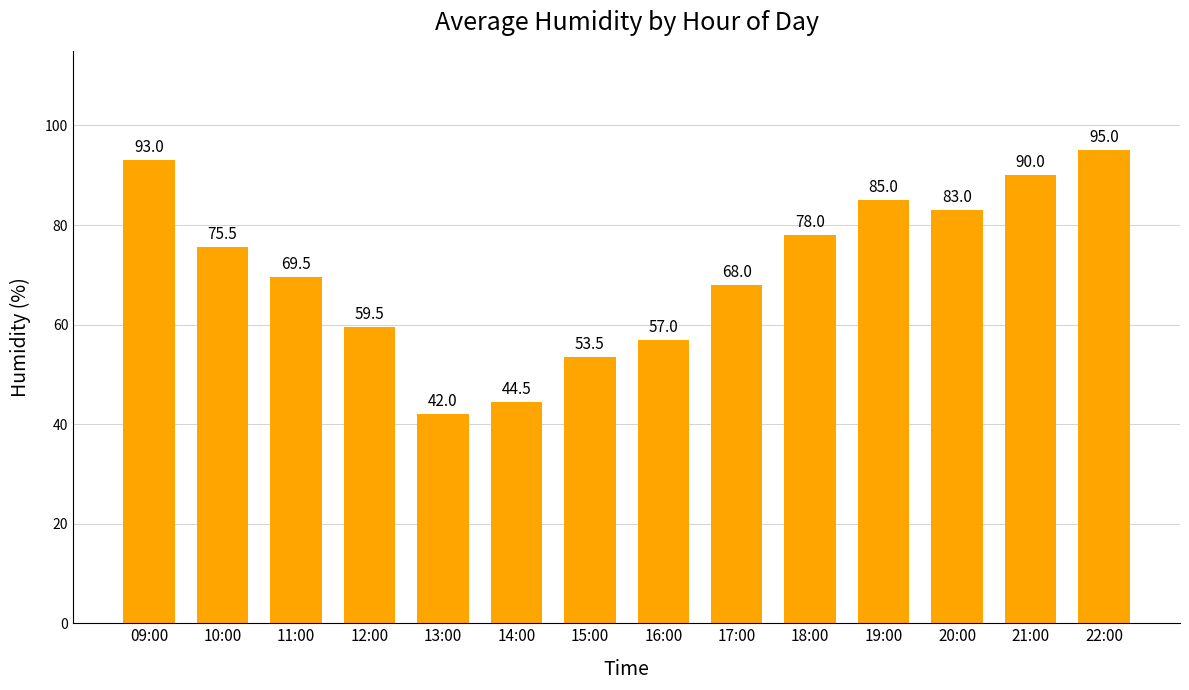

What is the difference between the maximum and second lowest values?

50.5